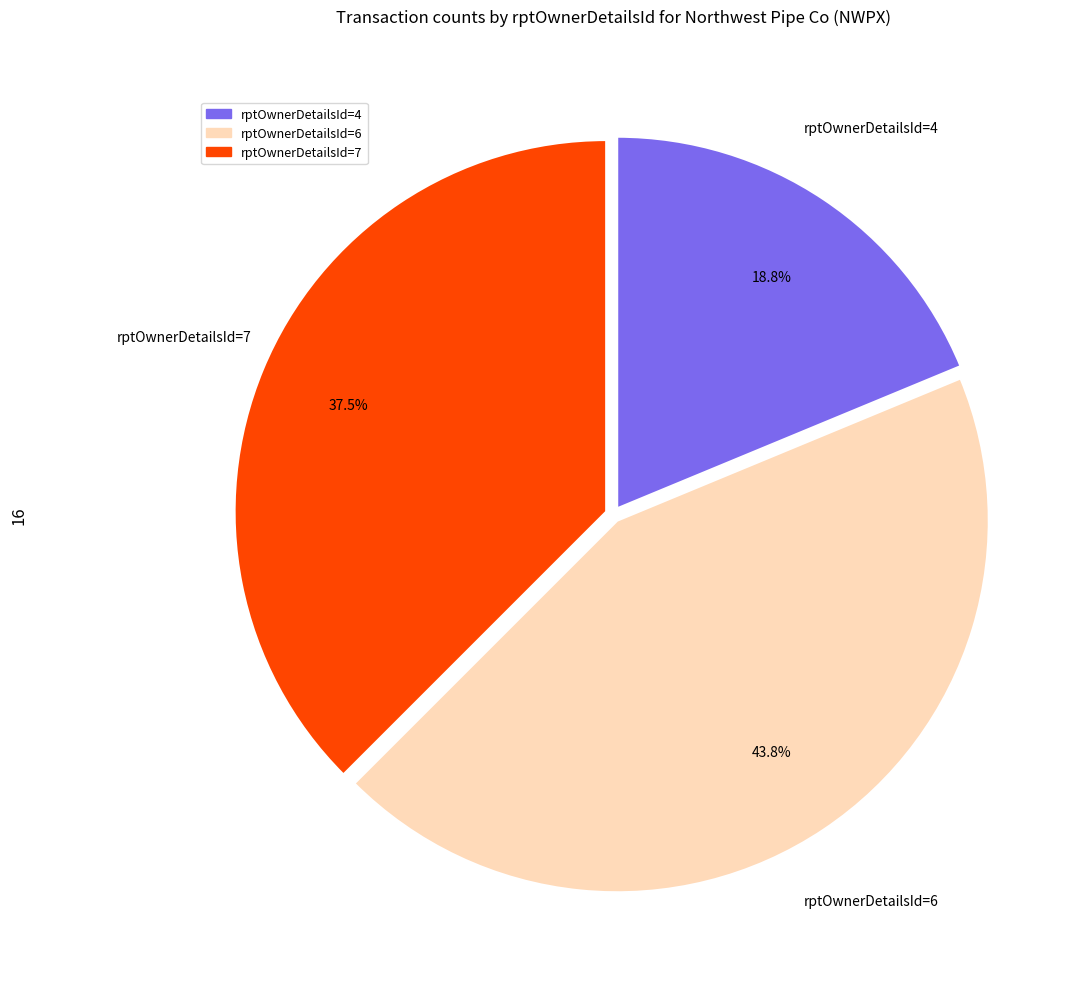

How many slices are in this pie chart?

3